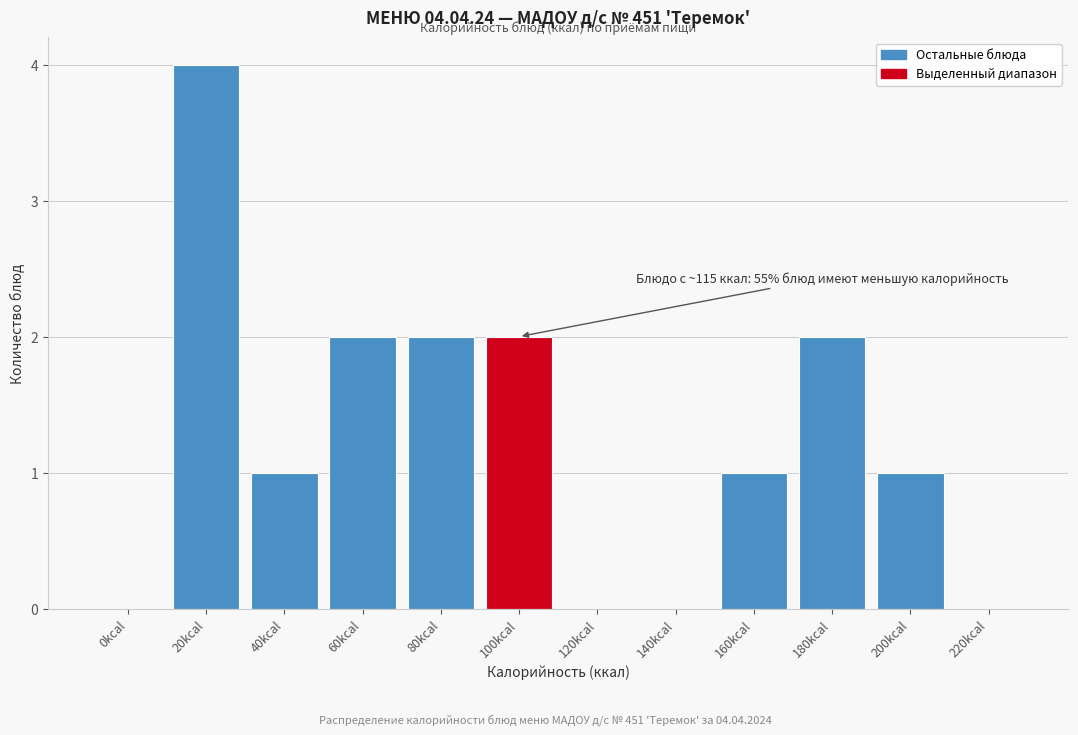

Reading left to right, extract all data points from this chart.

0kcal=0	20kcal=4	40kcal=1	60kcal=2	80kcal=2	100kcal=2	120kcal=0	140kcal=0	160kcal=1	180kcal=2	200kcal=1	220kcal=0